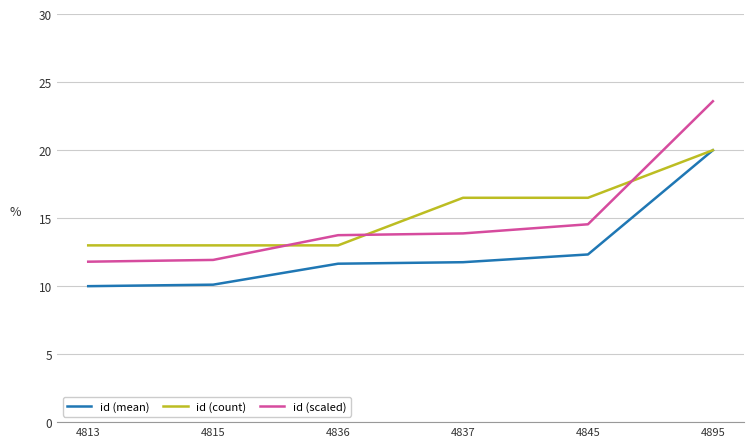

At 4845, list the series in order from smallest to largest.

id (mean), id (scaled), id (count)